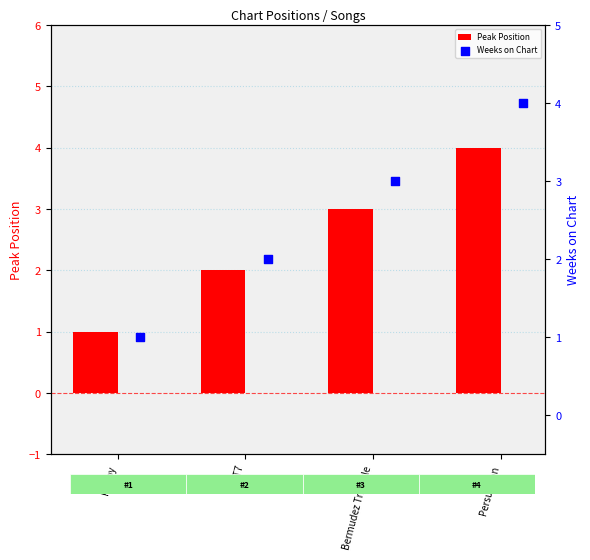

At how many categories does at least one series exceed 2?

2